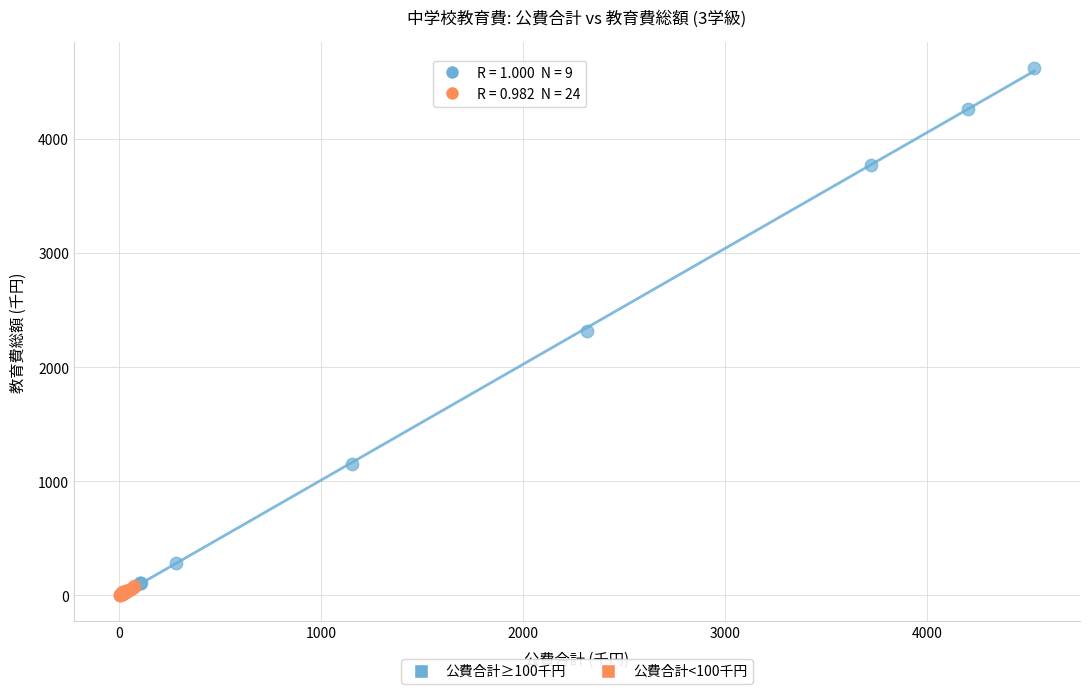

Which series has the largest Y range (max minus min)?

公費合計≥100千円